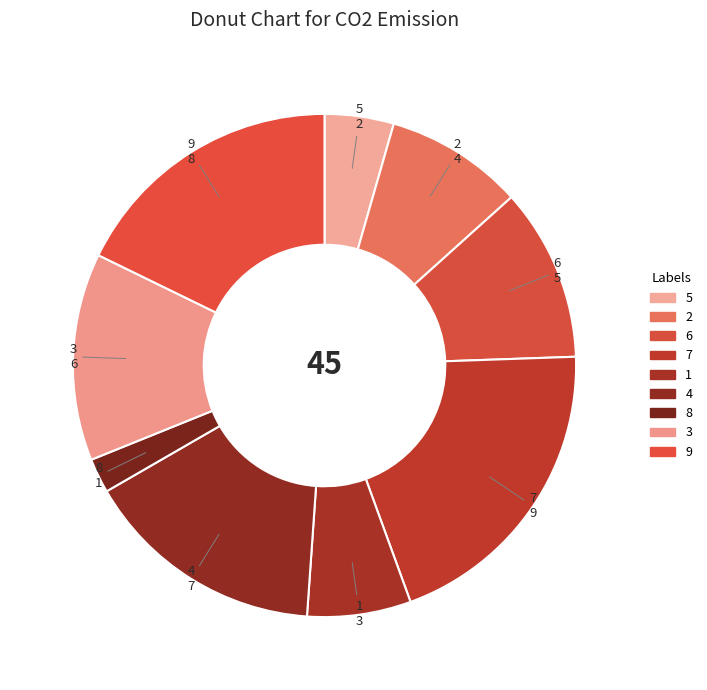

Rank the categories by value from highest to lowest.

7, 9, 4, 3, 6, 2, 1, 5, 8